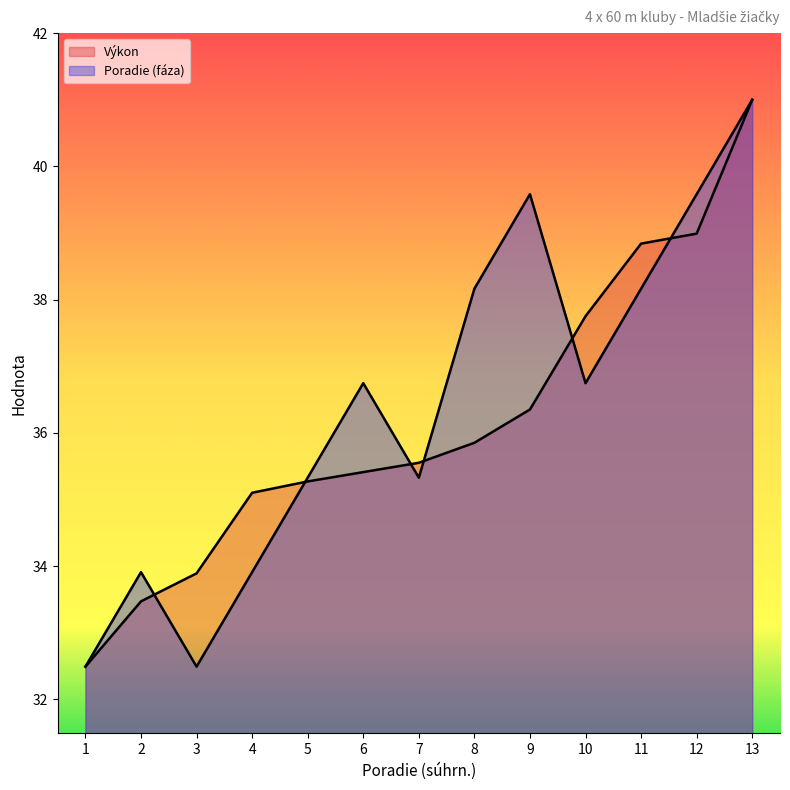

The Poradie (fáza) series shows 57.1 at 6. True or false?

False